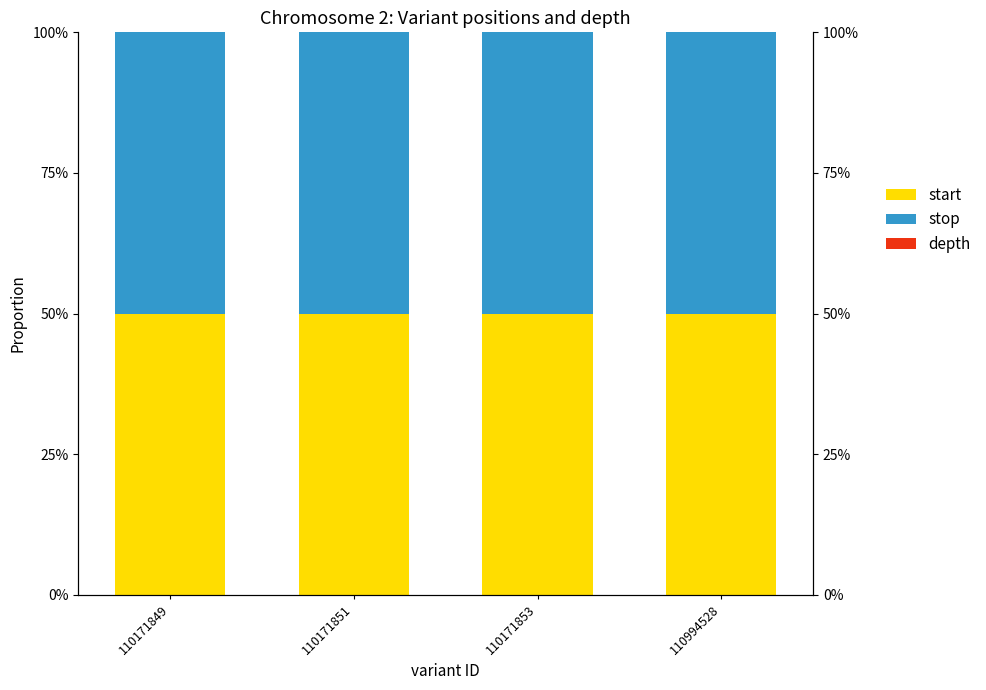

At which category is the sum across all series the highest?

110171849